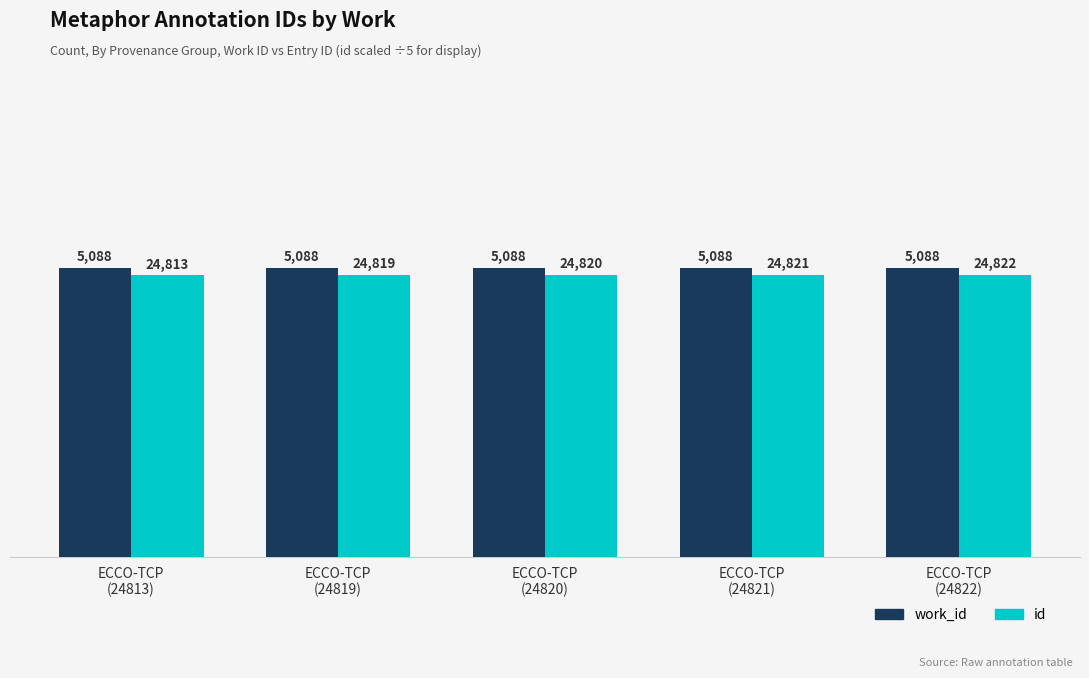

Which series has the widest spread of values?

id